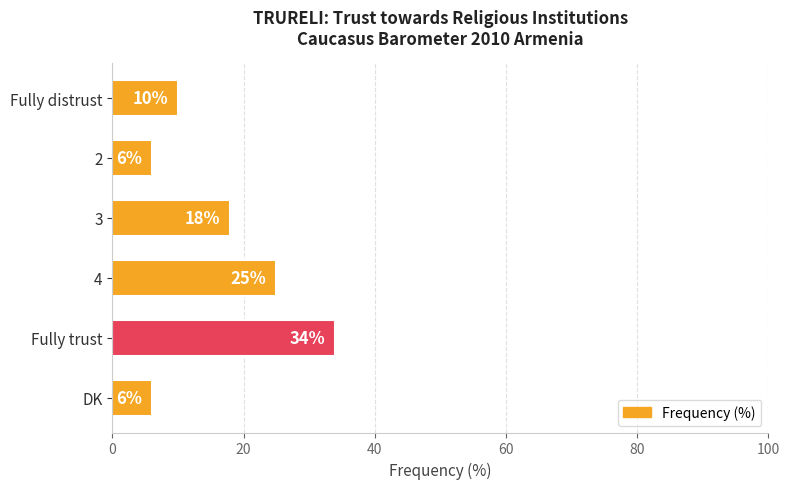

How many data points are less than 18?

3